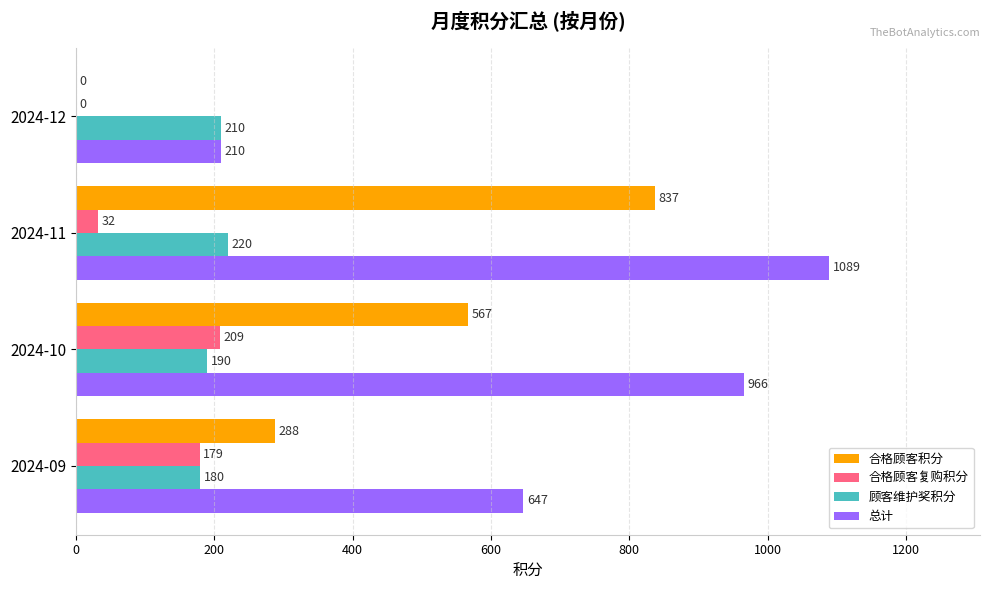

At which label is 顾客维护奖积分 closest to 200?

2024-10